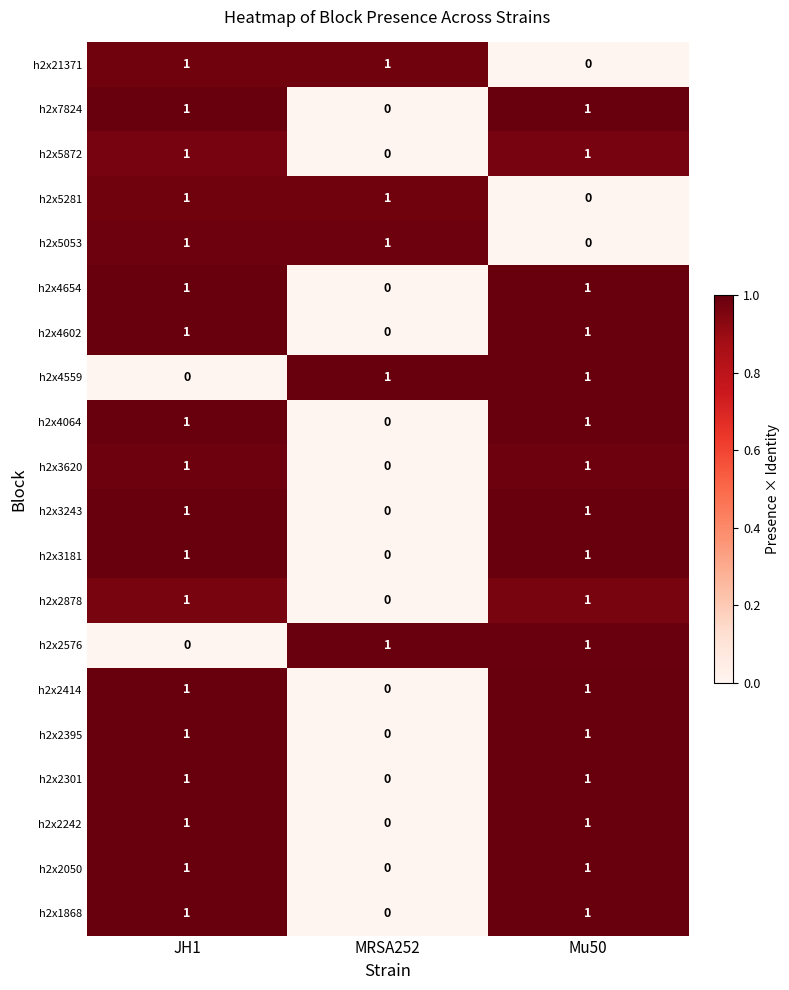

The h2x5872 series shows 2 at JH1. True or false?

False